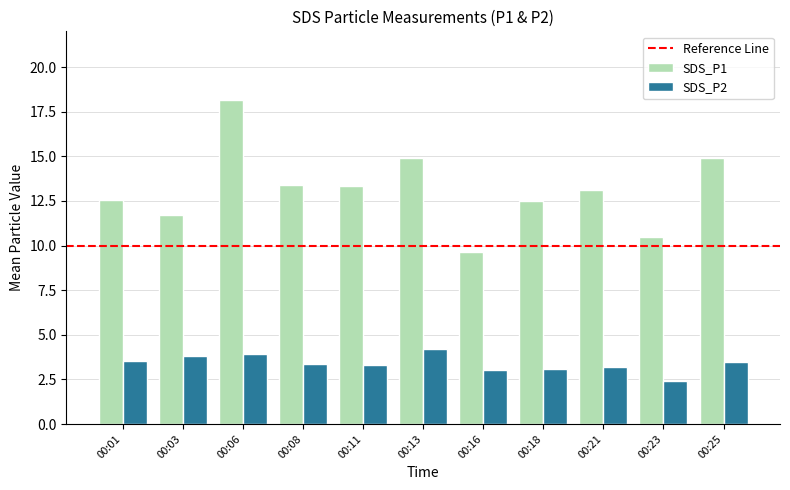

Read the SDS_P2 value at 00:21.

3.2